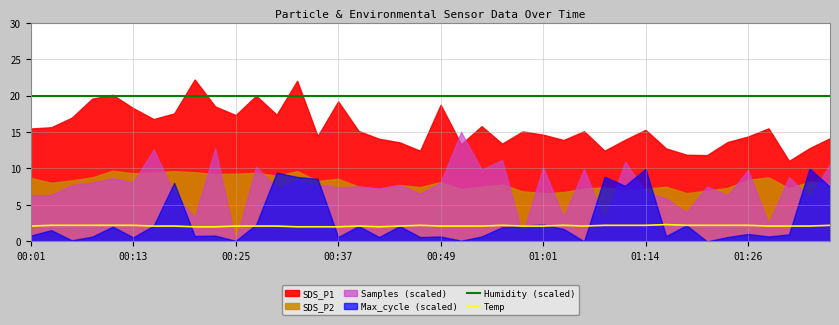

How many lines are shown in the chart?

2